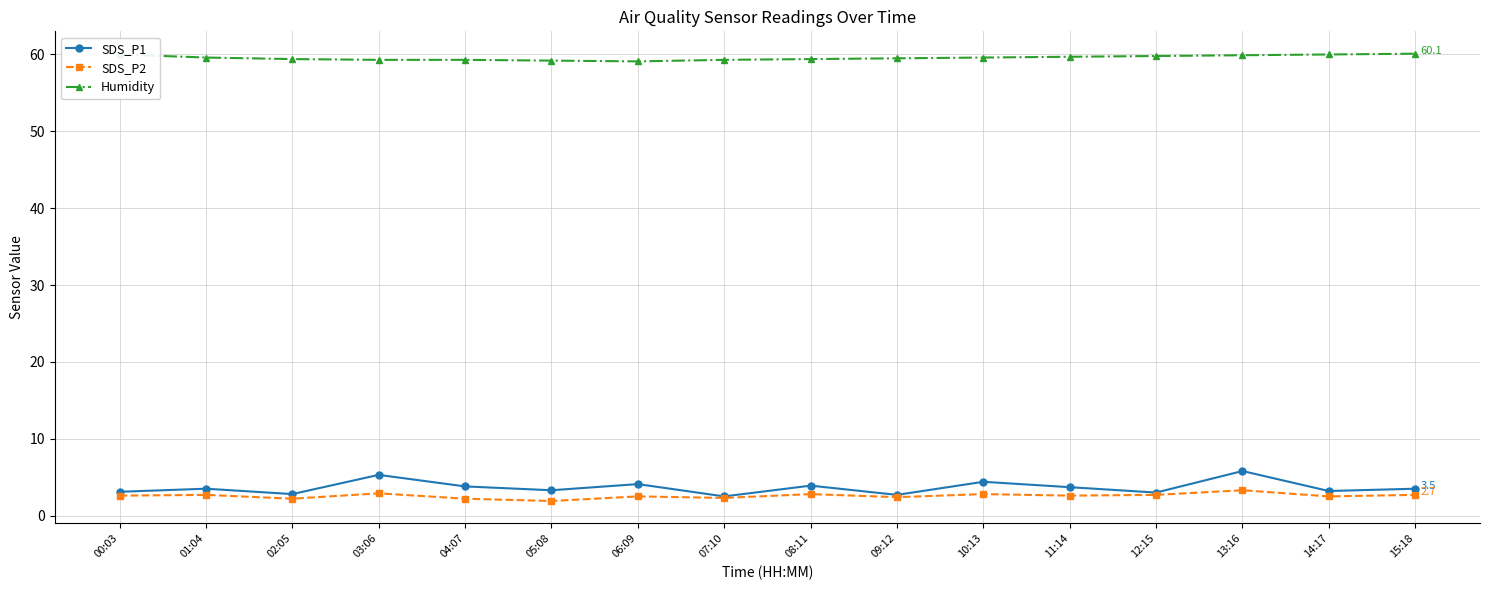

At which label does SDS_P2 first exceed 2?

00:03